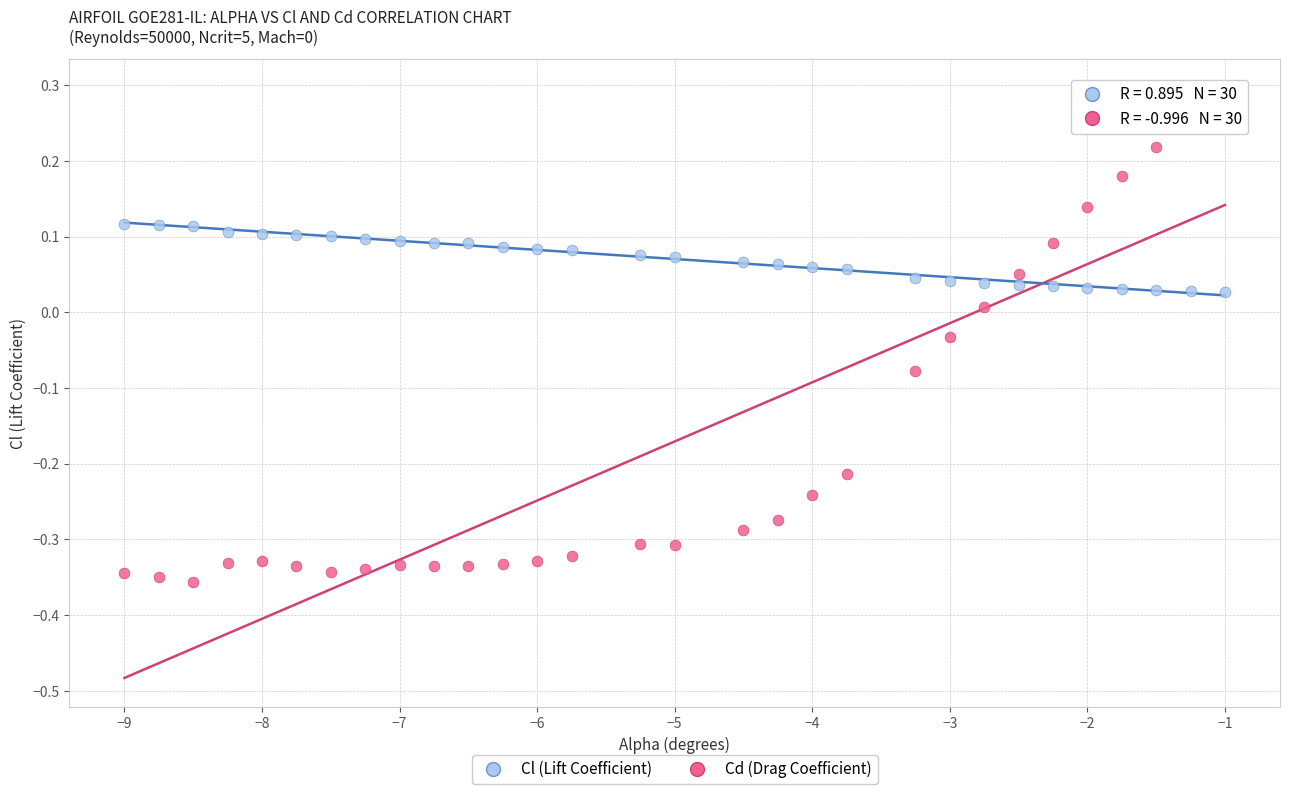

Across all data points, what is the range of X values (max minus min)?

8.0